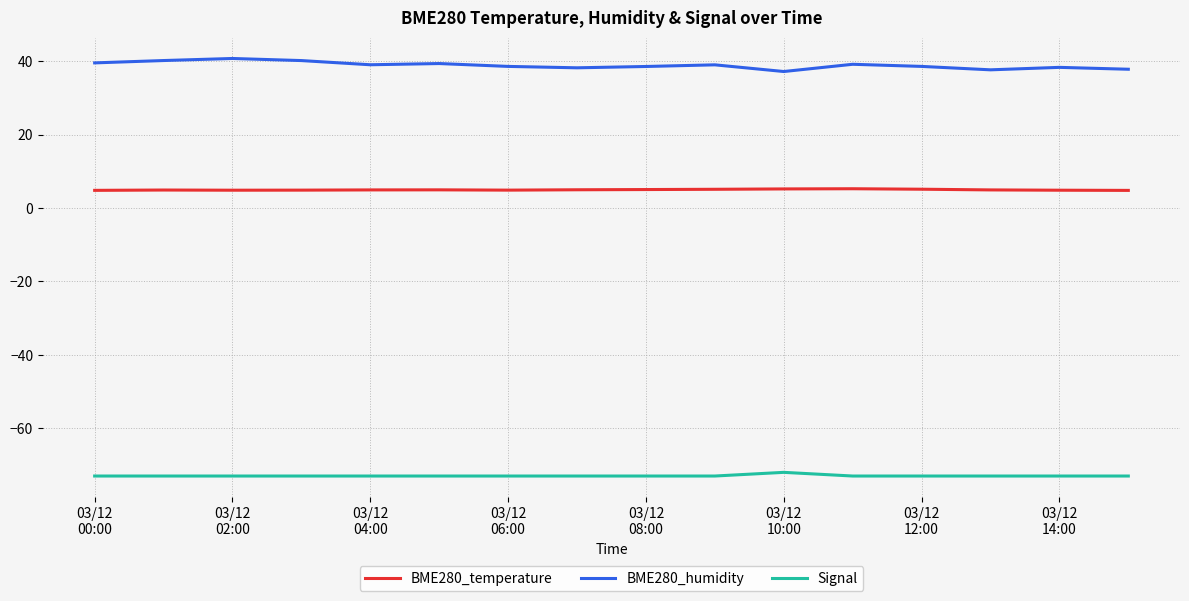

Which series has the largest total across all categories?

BME280_humidity